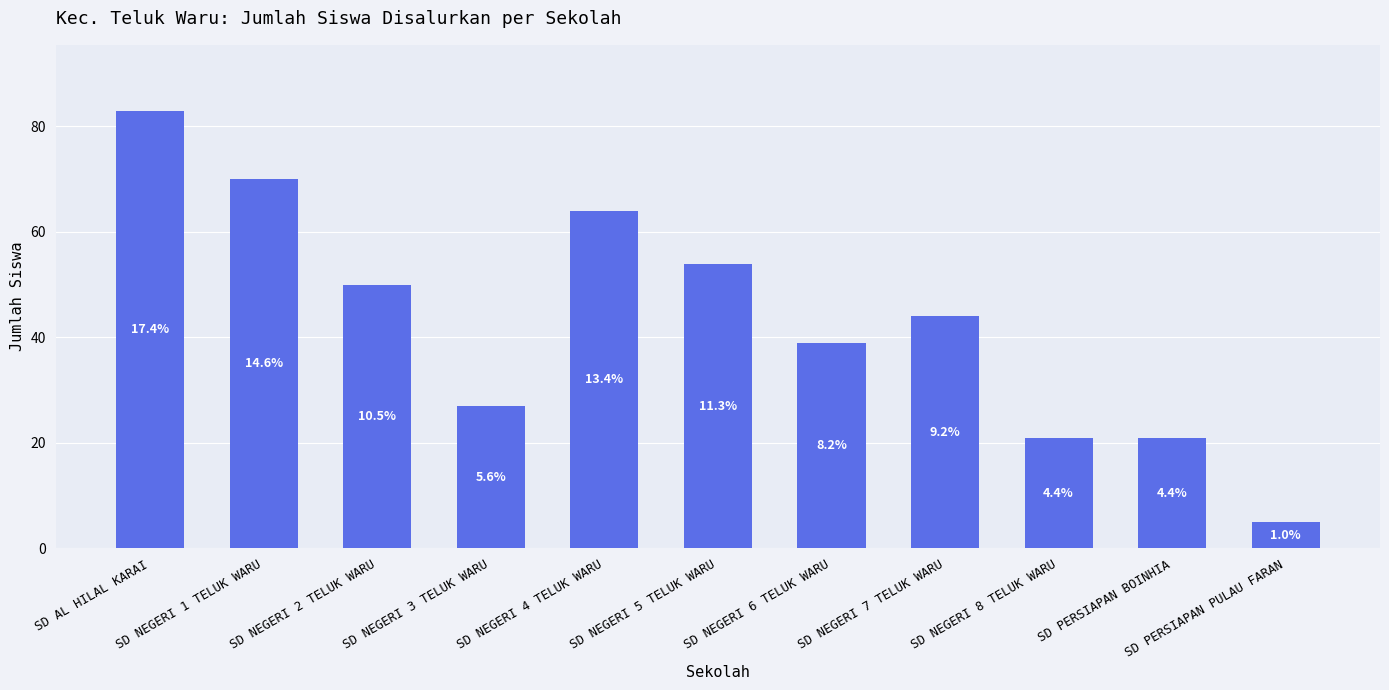

What position from the right is SD PERSIAPAN PULAU FARAN?

1